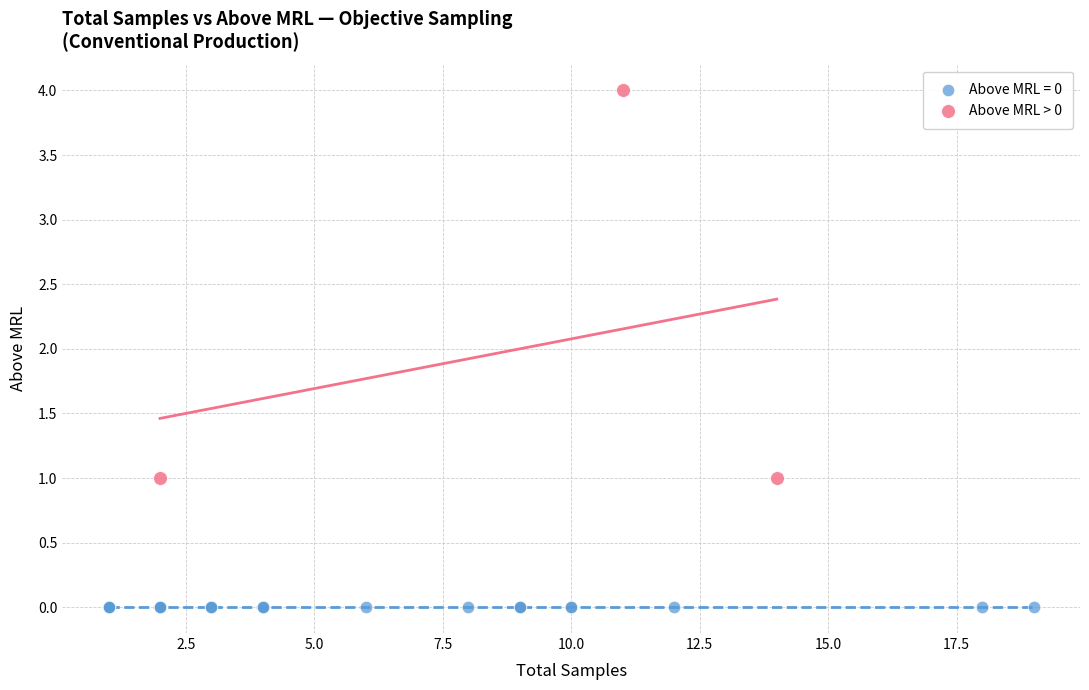

Which series contains the highest Y value?

Above MRL > 0